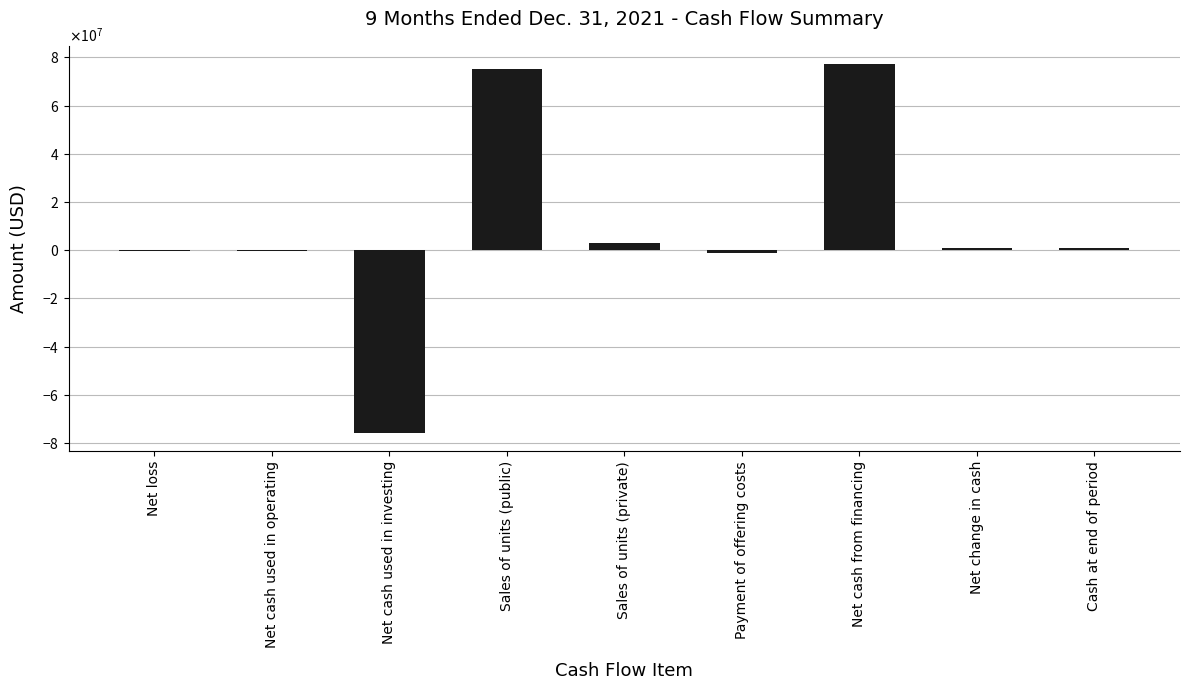

Are the bars horizontal?

No